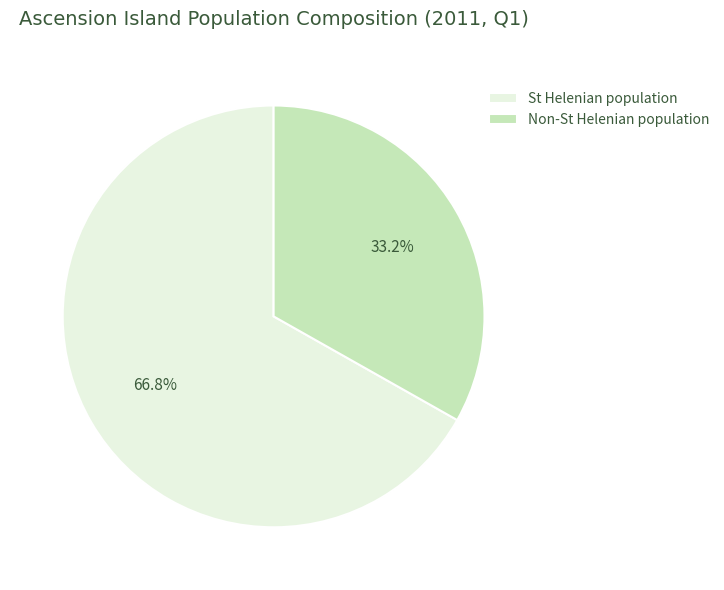

Which slice represents more than half of the pie?

St Helenian population